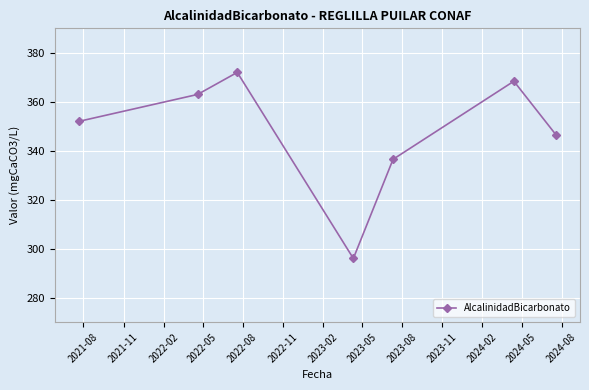

How many values are below 352?

3